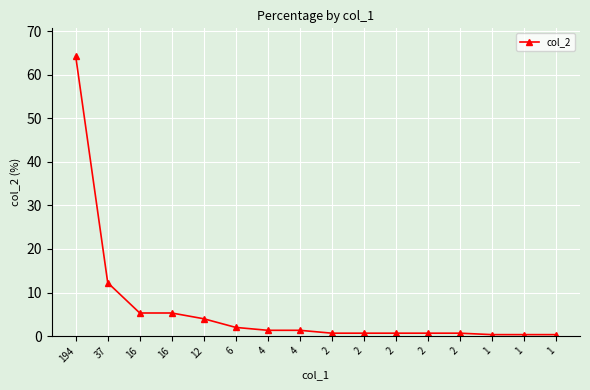

Reading right to left, list all the values displayed in this chart.

1=0.3	1=0.3	1=0.3	2=0.7	2=0.7	2=0.7	2=0.7	2=0.7	4=1.3	4=1.3	6=2.0	12=4.0	16=5.3	16=5.3	37=12.3	194=64.2